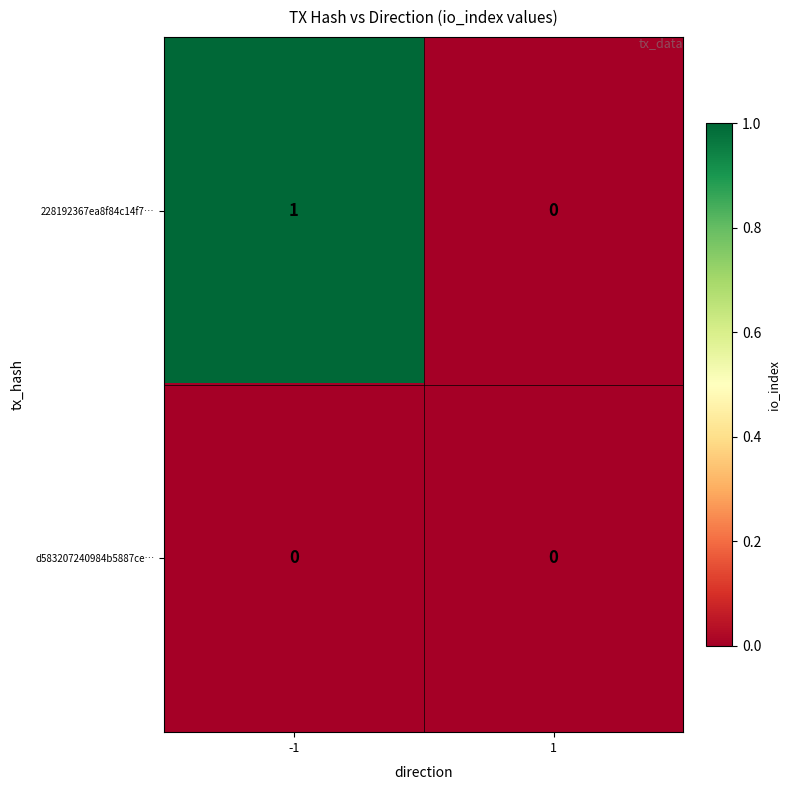

How many distinct data groups are displayed?

2